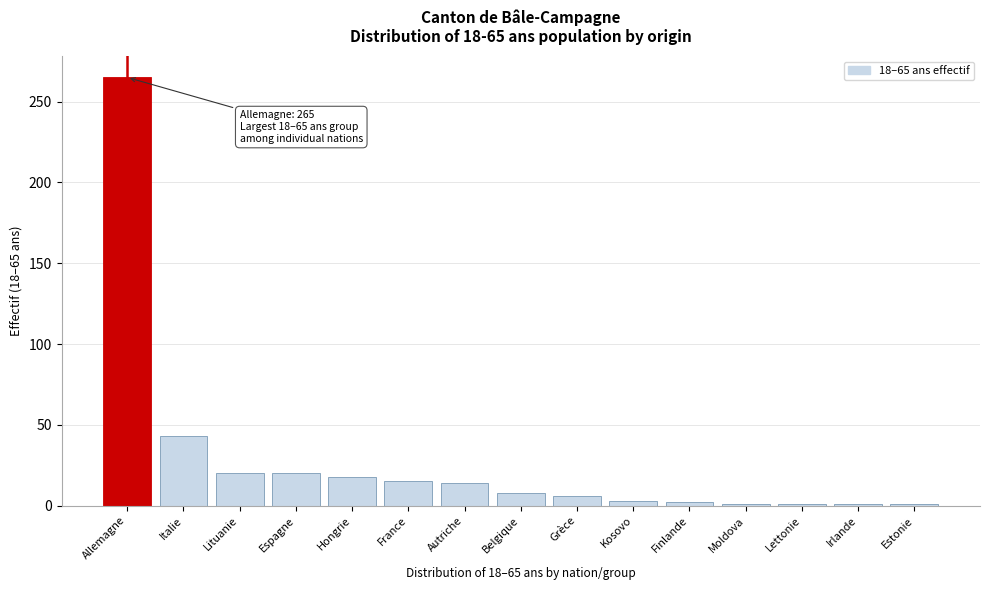

What is the difference between the maximum and minimum values?

264